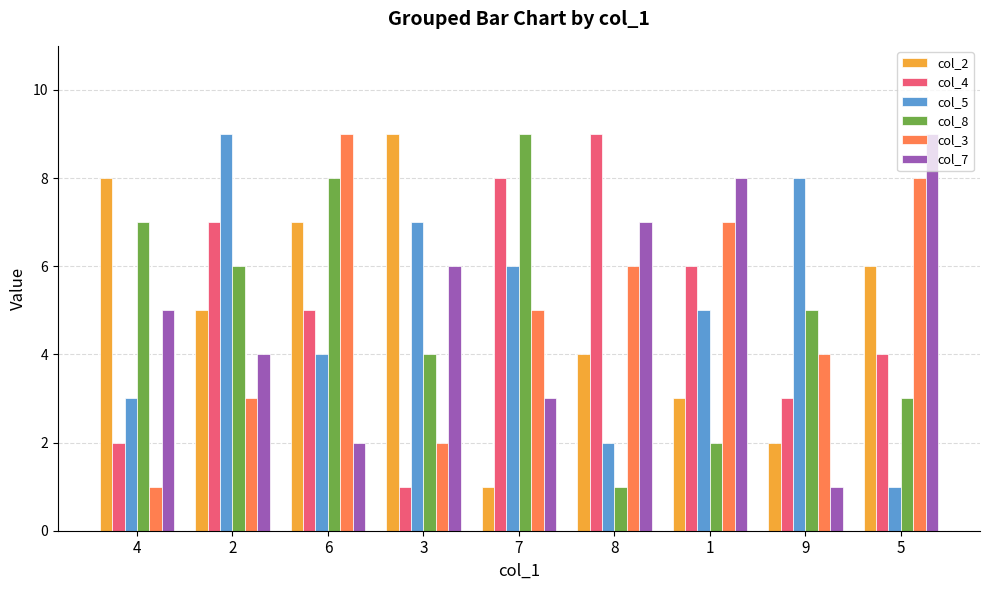

How many bars are there in each group?

6